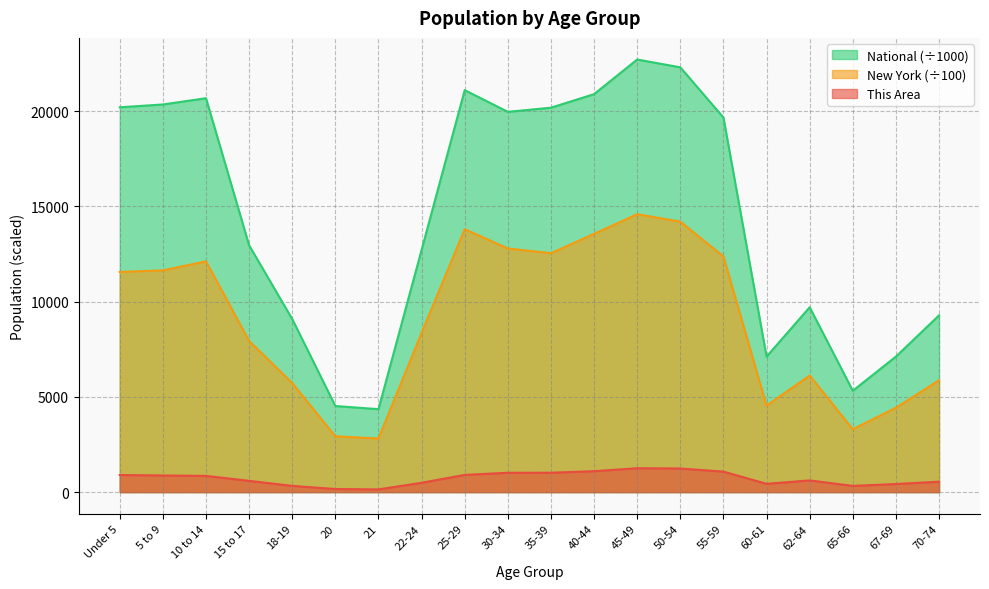

How many values in the National series exceed 19664?

10